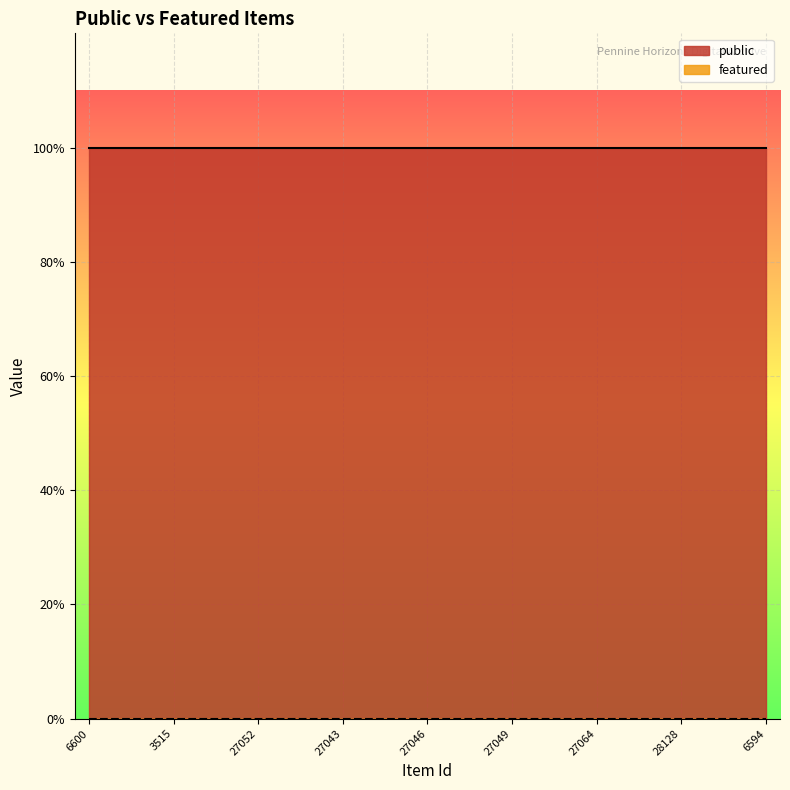

At which label does featured reach its peak?

6600